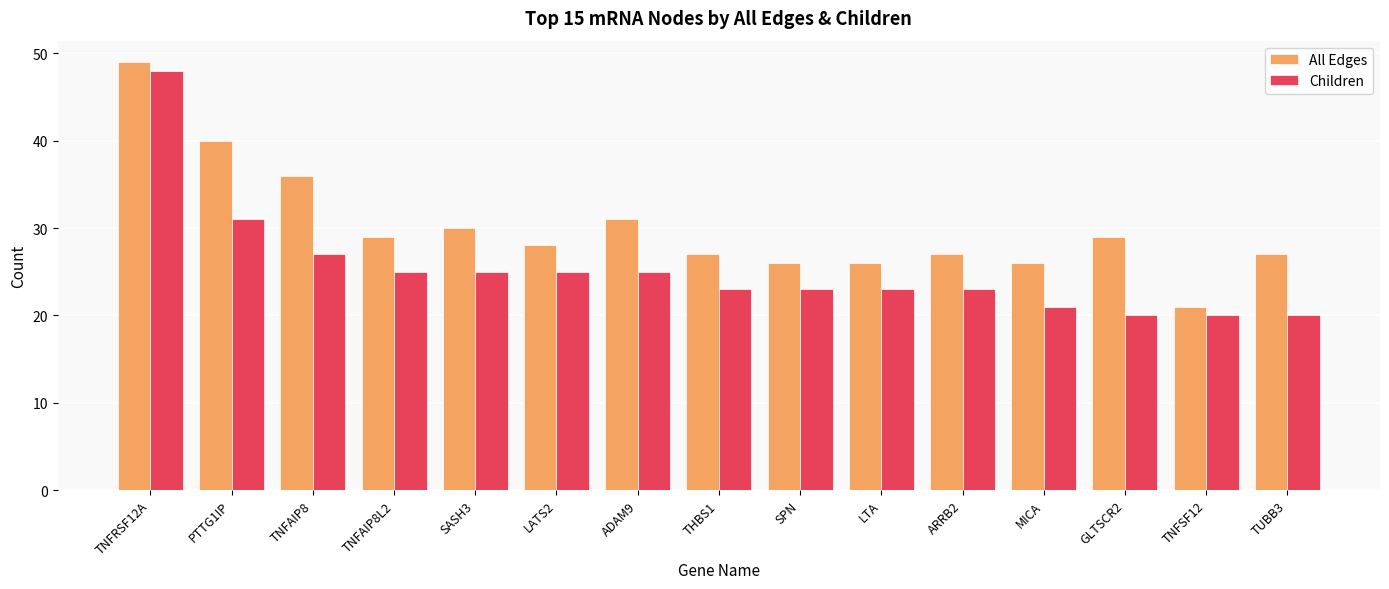

What is the total value across all series at TUBB3?

47